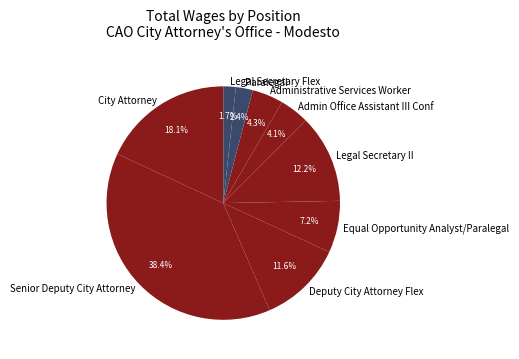

Does Administrative Services Worker account for over 50% of the chart?

No